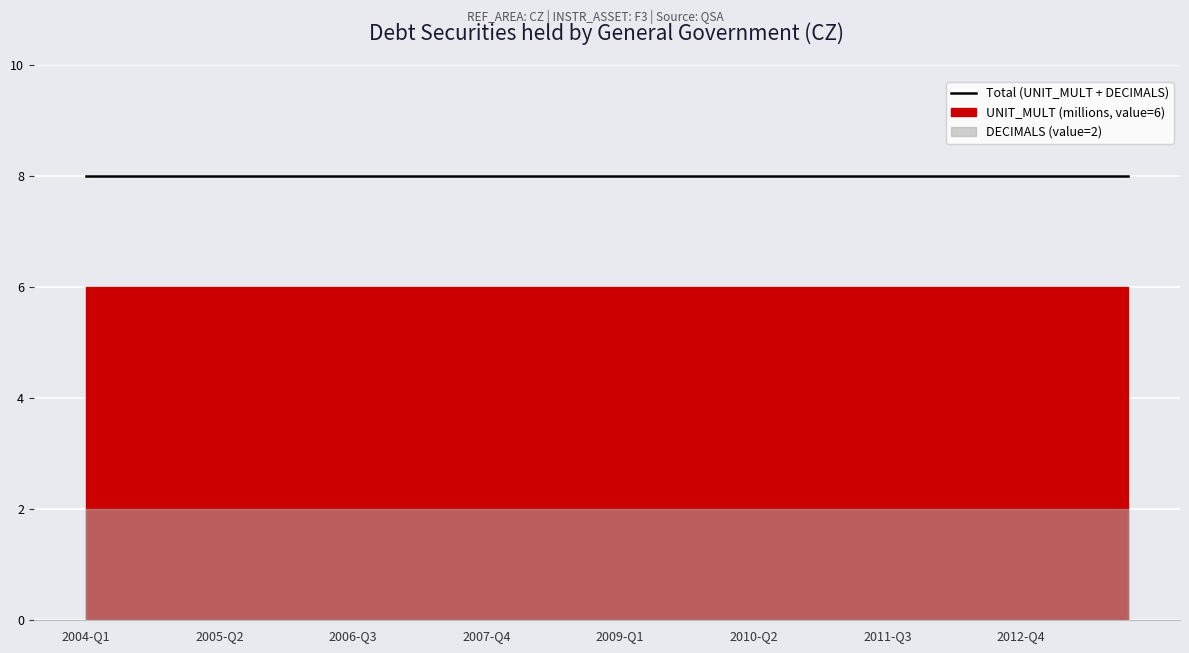

What is the difference between the highest and lowest values at 2012-Q1?

6